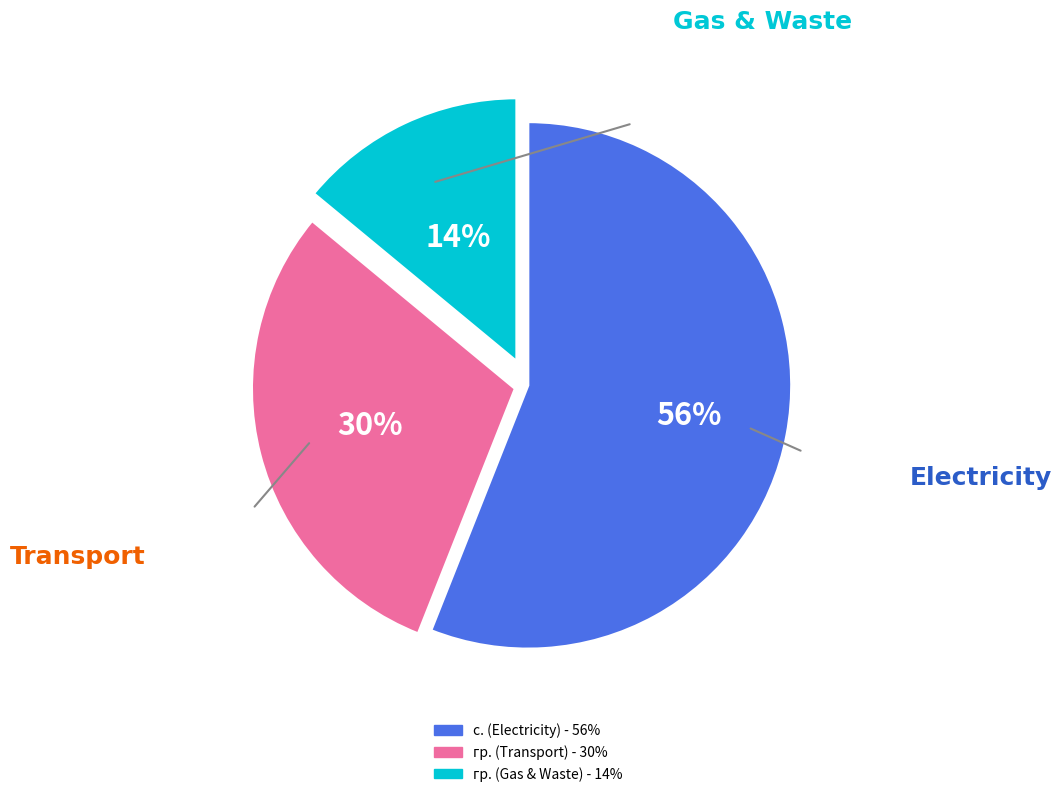

Is there a majority slice in this chart?

Yes